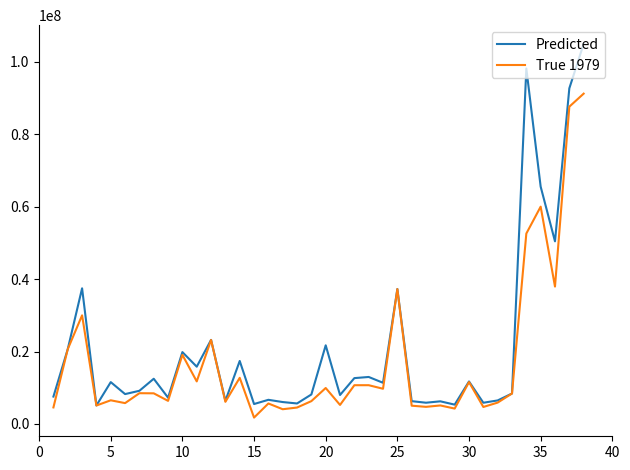

In True 1979, how many points are higher than both neighbors (excluding endpoints)?

13